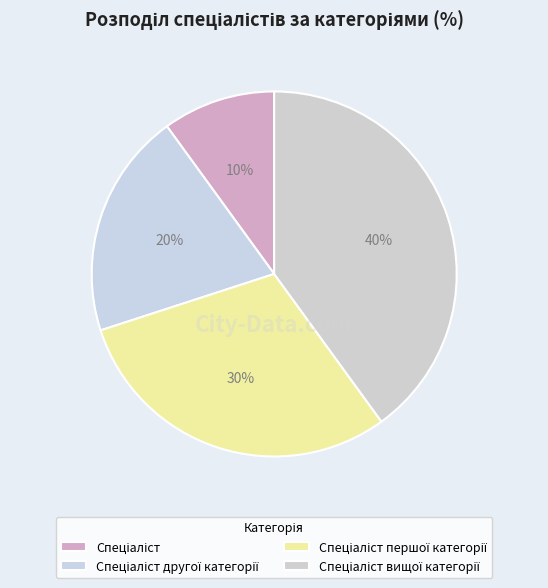

How many slices are in this pie chart?

4